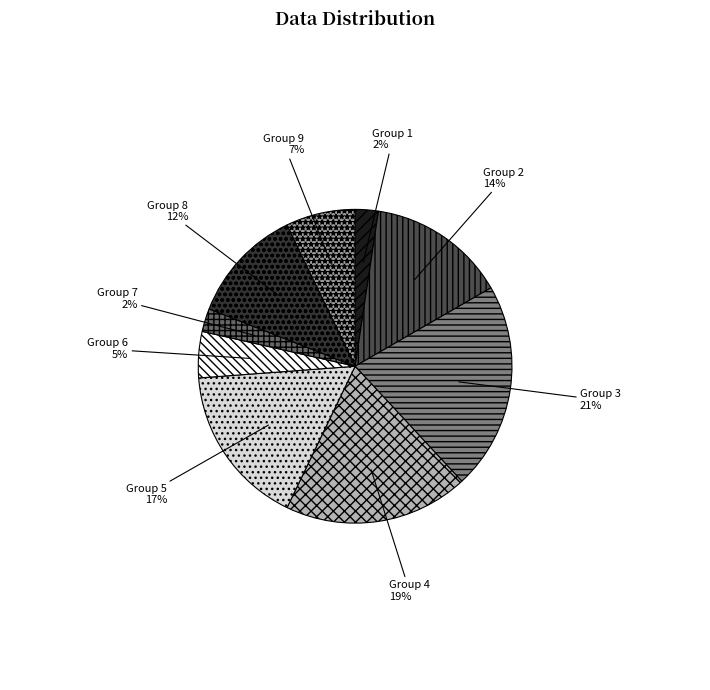

Does any single category account for the majority?

No